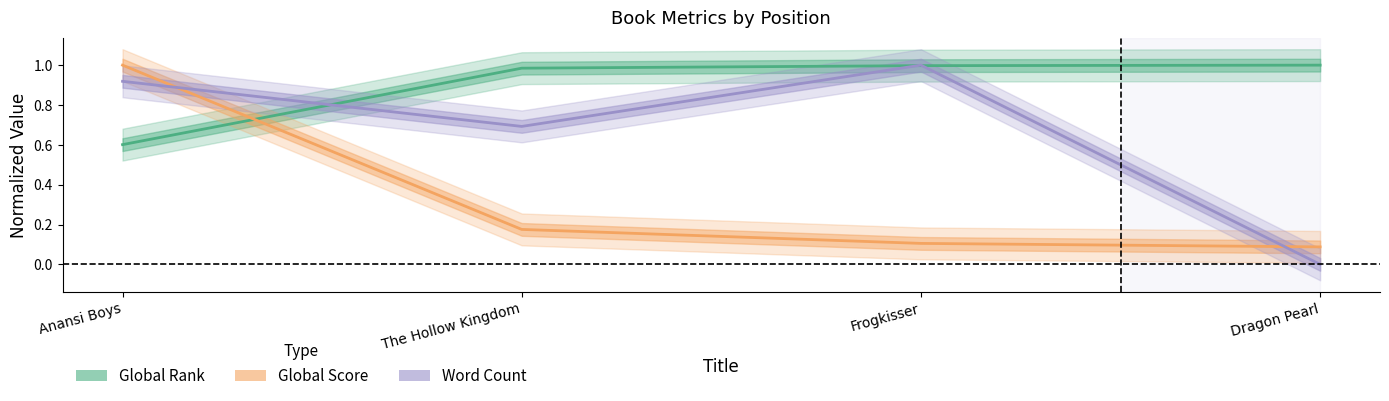

Does the chart have visible grid lines?

No